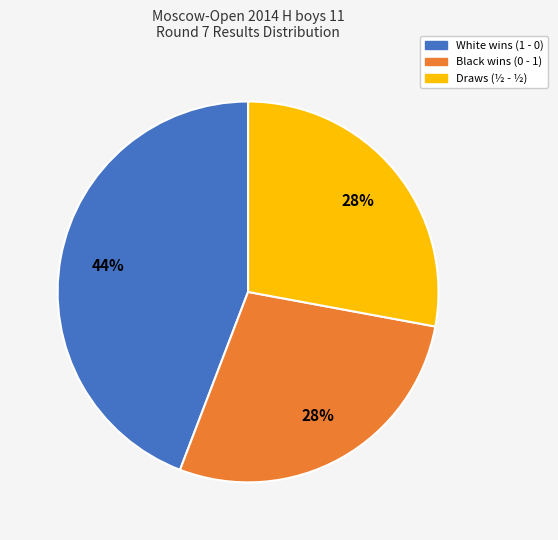

To the nearest percent, what is the difference between the largest and smallest slice percentages?

16%